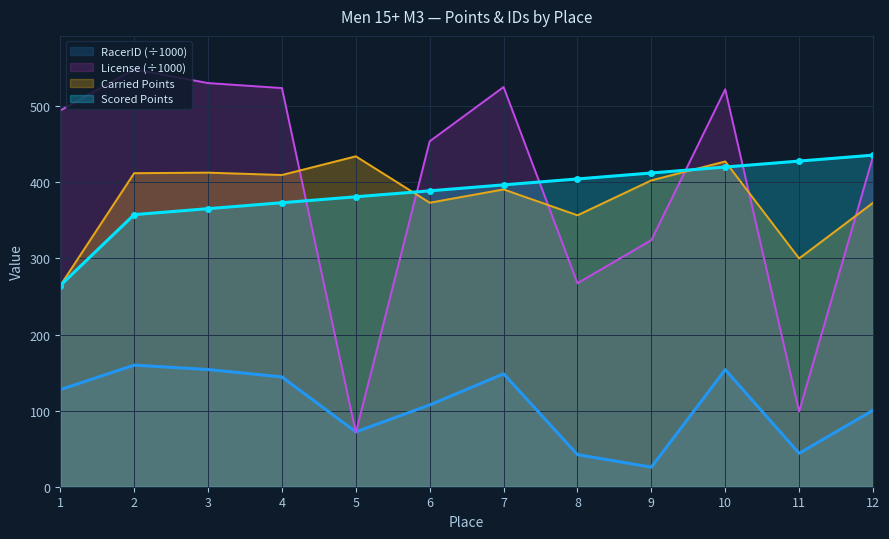

In License, how many points are higher than both neighbors (excluding endpoints)?

3